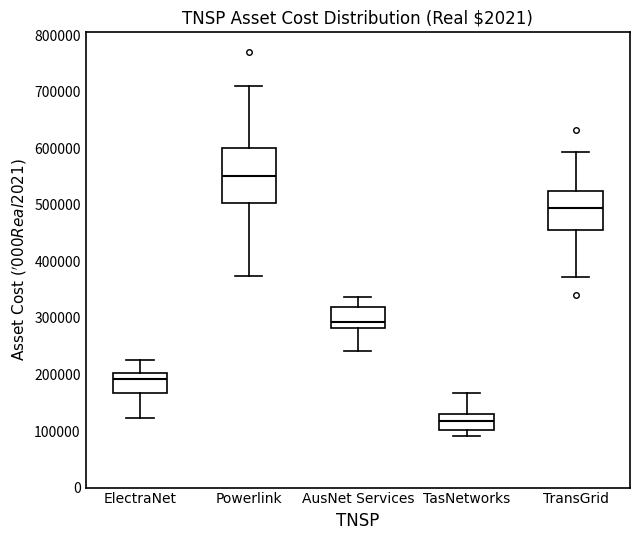

Which box is the tallest, from its lower edge to its upper edge?

Powerlink